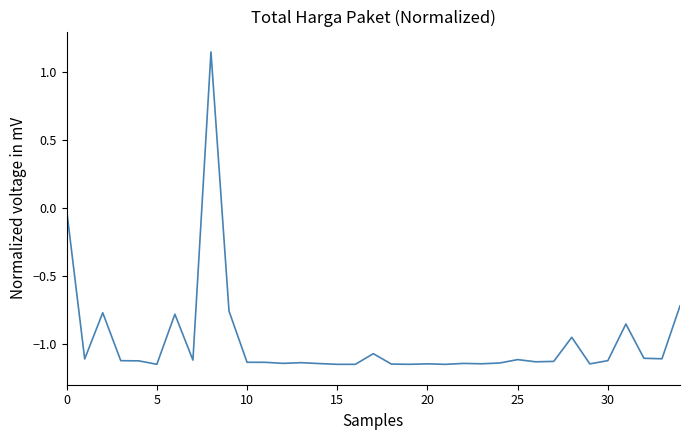

What is the difference between the maximum and minimum values?

2.3